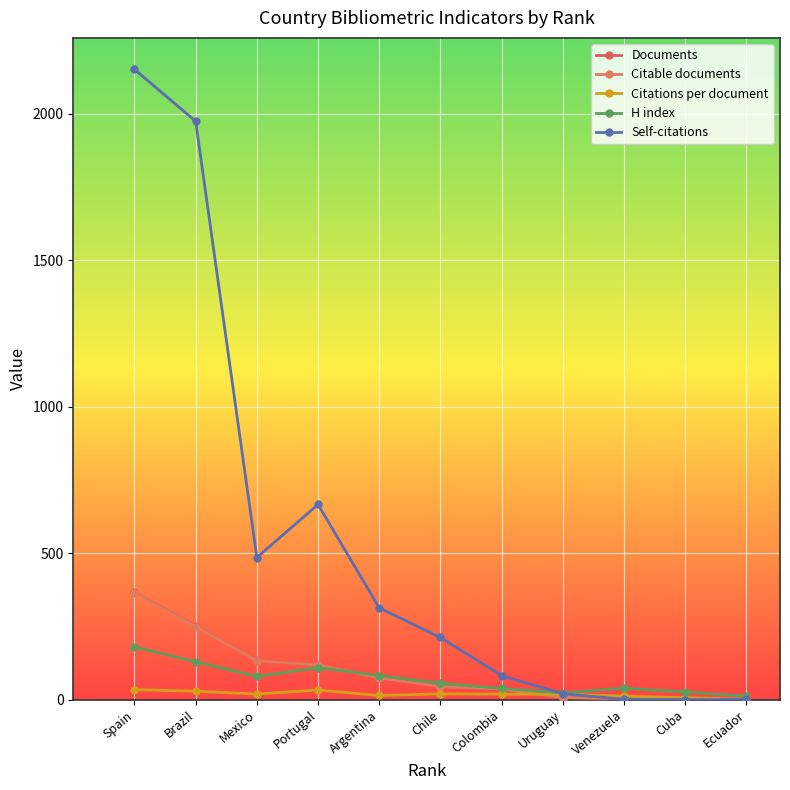

Reading right to left, transcribe all the data shown in this chart.

Documents: Ecuador=1.0	Cuba=2.0	Venezuela=3.0	Uruguay=7.0	Colombia=37.0	Chile=45.0	Argentina=74.0	Portugal=118.0	Mexico=134.0	Brazil=251.0	Spain=366.0
Citable documents: Ecuador=1.0	Cuba=2.0	Venezuela=3.0	Uruguay=7.0	Colombia=37.0	Chile=44.0	Argentina=74.0	Portugal=118.0	Mexico=133.0	Brazil=249.0	Spain=364.0
Citations per document: Ecuador=1.0	Cuba=6.5	Venezuela=12.0	Uruguay=18.3	Colombia=18.6	Chile=19.7	Argentina=14.0	Portugal=32.6	Mexico=19.0	Brazil=28.6	Spain=34.0
H index: Ecuador=12.0	Cuba=26.0	Venezuela=39.0	Uruguay=23.0	Colombia=38.0	Chile=56.0	Argentina=82.0	Portugal=109.0	Mexico=79.0	Brazil=129.0	Spain=180.0
Self-citations: Ecuador=1.0	Cuba=0.0	Venezuela=1.0	Uruguay=20.0	Colombia=82.0	Chile=212.0	Argentina=313.0	Portugal=666.0	Mexico=485.0	Brazil=1974.0	Spain=2151.0